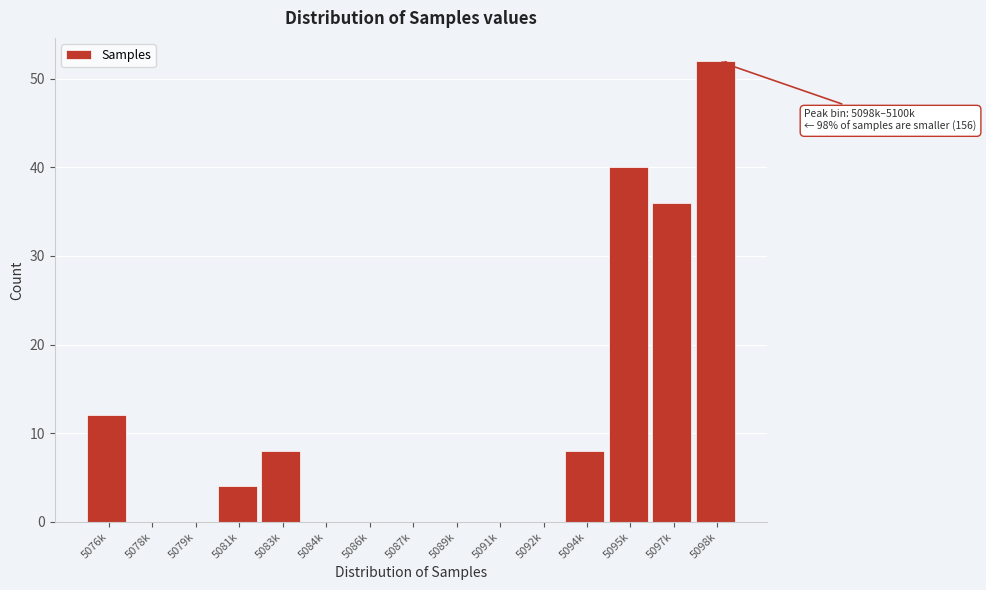

Reading left to right, transcribe all the data shown in this chart.

5076k=12	5078k=0	5079k=0	5081k=4	5083k=8	5084k=0	5086k=0	5087k=0	5089k=0	5091k=0	5092k=0	5094k=8	5095k=40	5097k=36	5098k=52